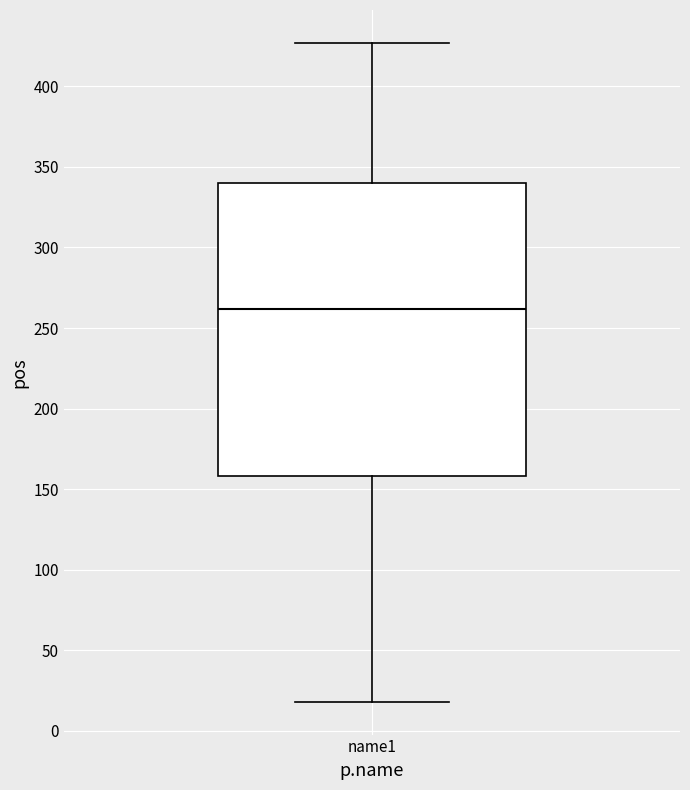

Read this box plot against the y-axis: the position of the median line, the range covered by the box, and the ends of both whiskers. The values are not printed on the chart, so give them approximately, as read against the axis.

median 260, box 160 to 340, whiskers 20 to 425